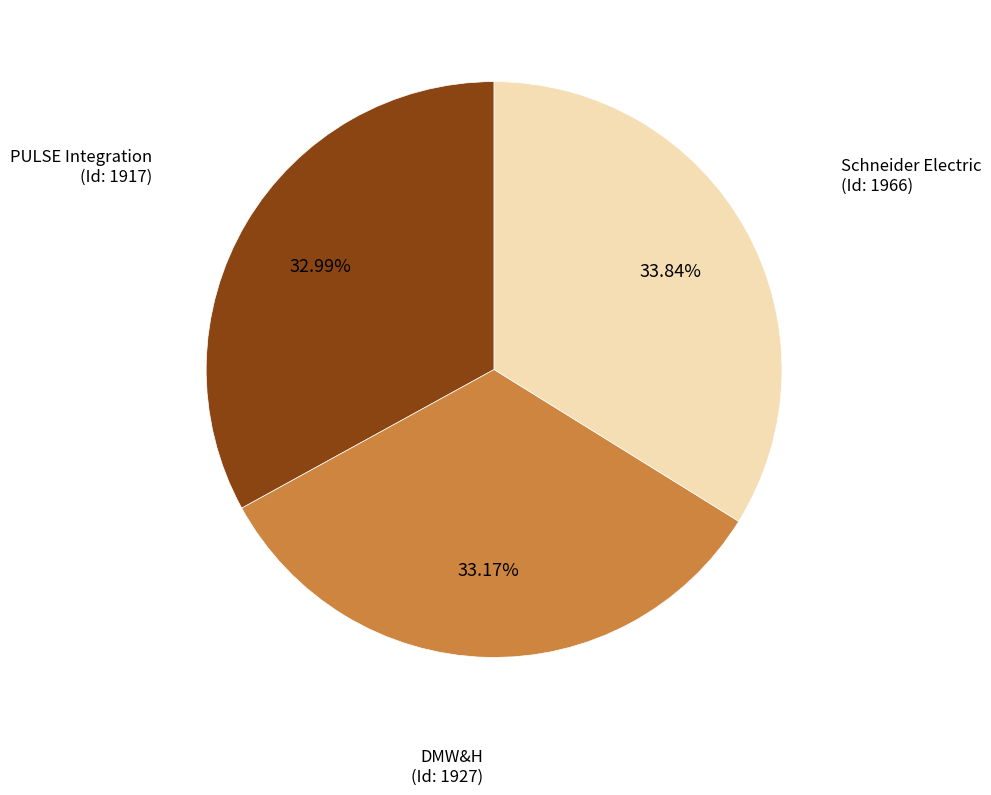

How many slices are in this pie chart?

3